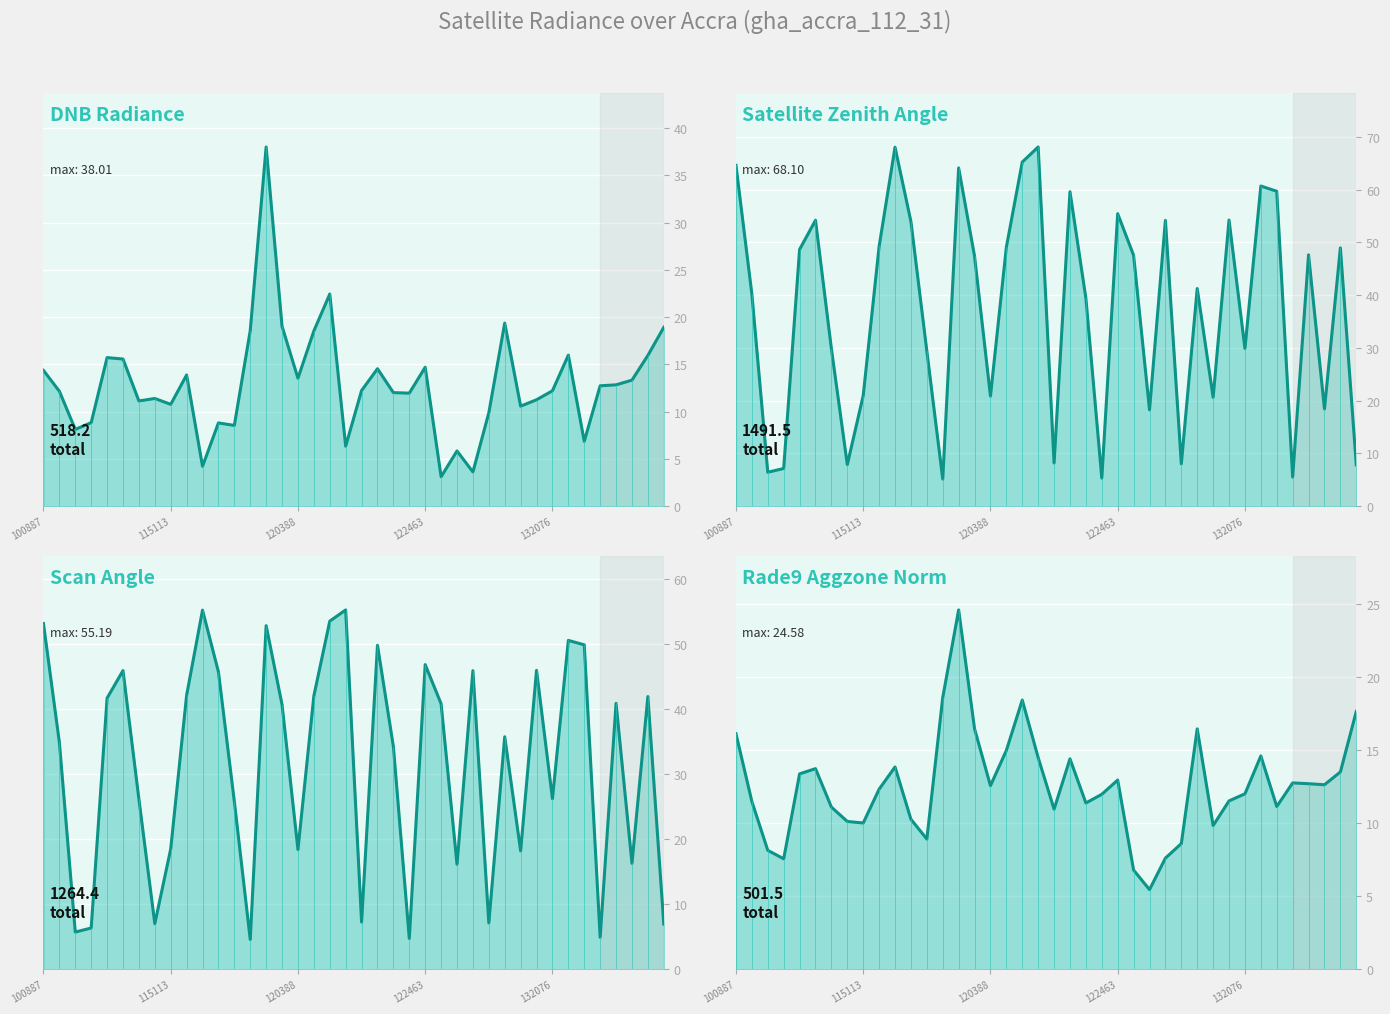

Which has a higher value, 18 or 21?

18